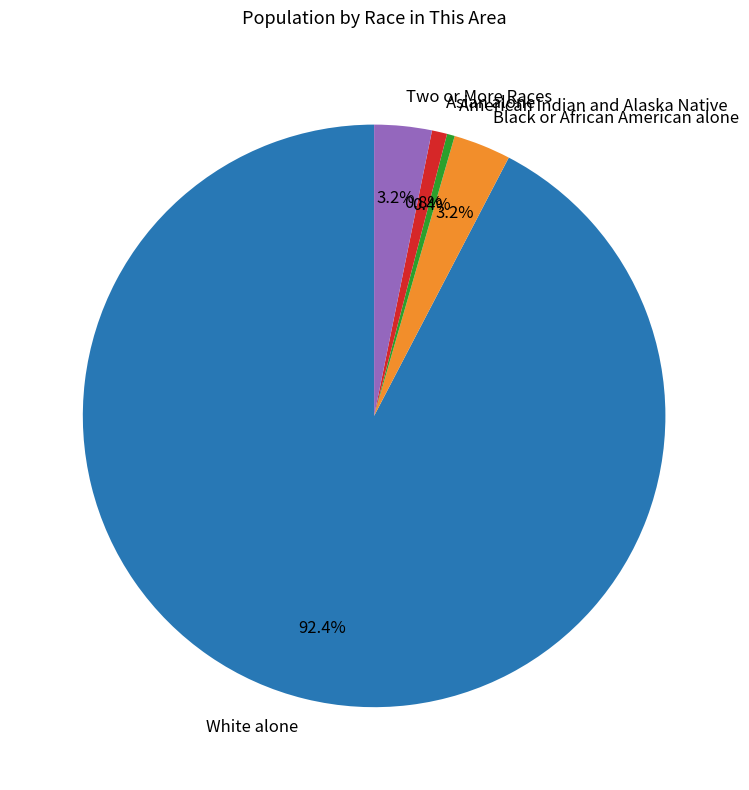

Between Black or African American alone and White alone, which is larger?

White alone